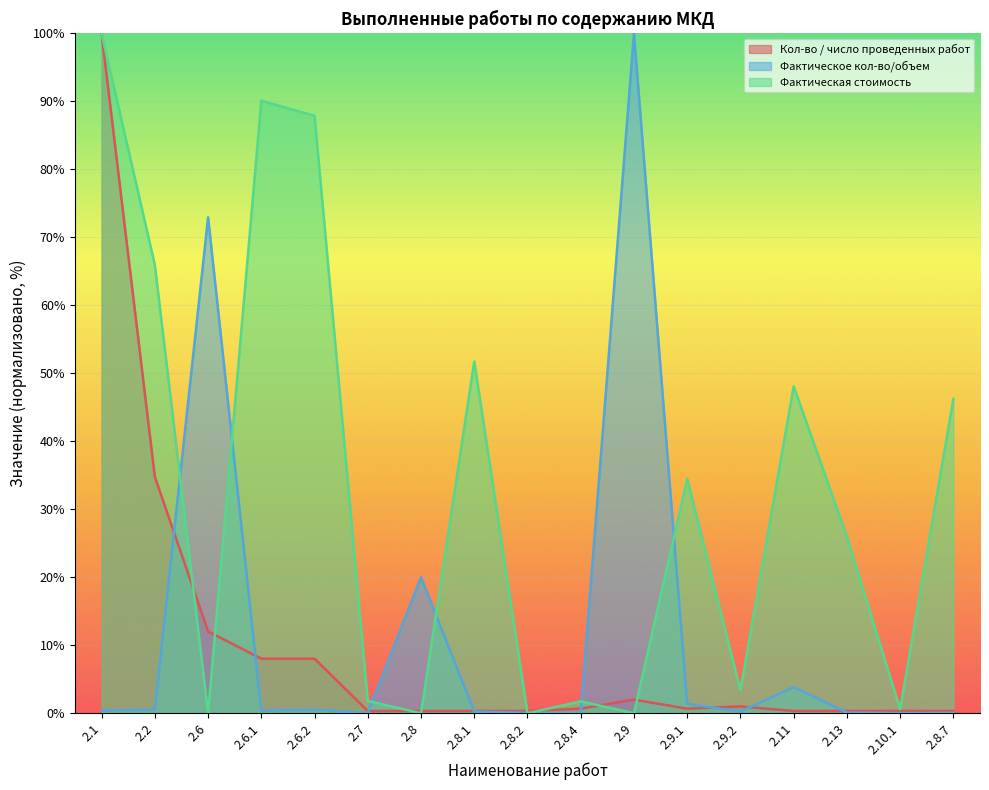

List the series in order of their peak value, highest first.

Кол-во / число проведенных работ, Фактическое кол-во/объем, Фактическая стоимость